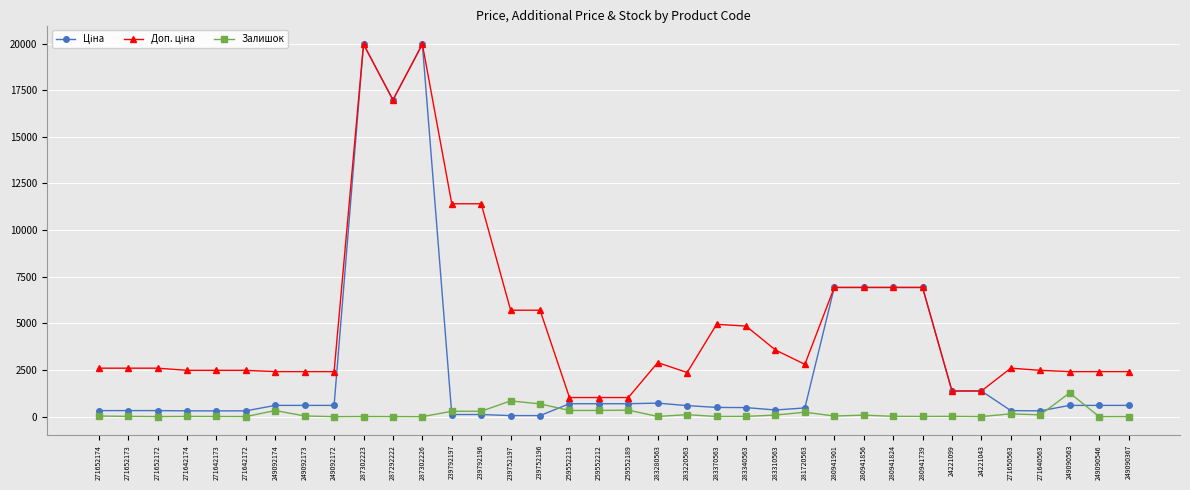

What is the approximate value of Залишок at 259552189?

348.0